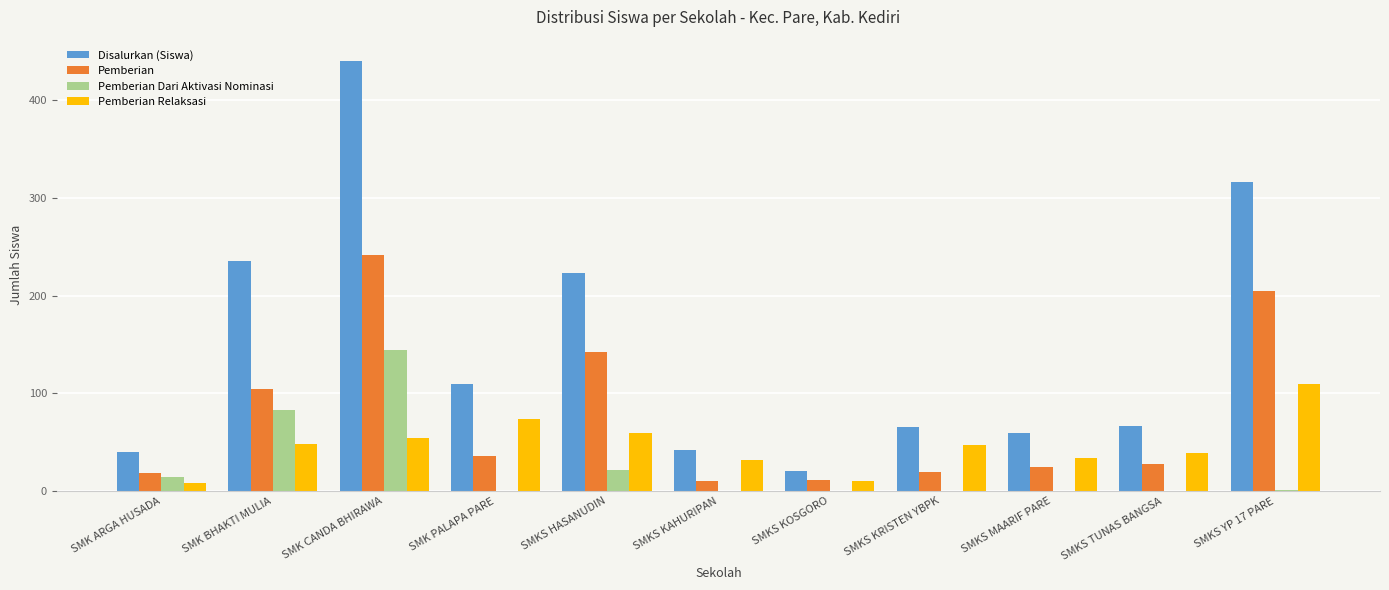

Which series changed the most between SMKS TUNAS BANGSA and SMKS YP 17 PARE?

Disalurkan (Siswa)